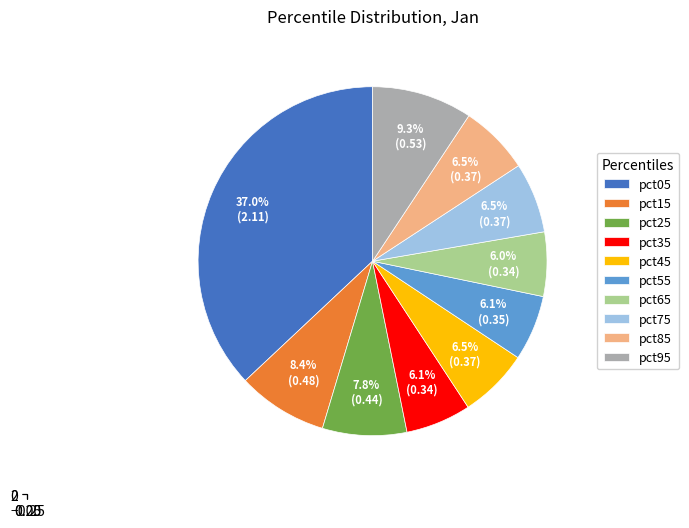

Rank the categories by value from highest to lowest.

pct05, pct95, pct15, pct25, pct75, pct85, pct45, pct55, pct35, pct65